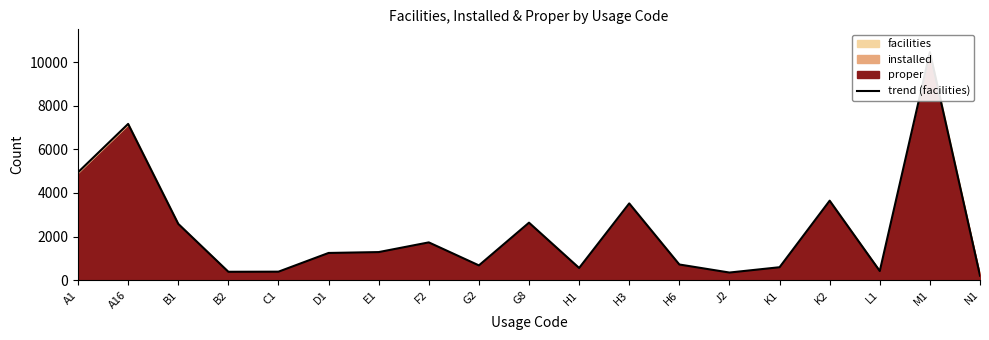

How many interior local peaks (higher than both neighbors) does the data have?

6